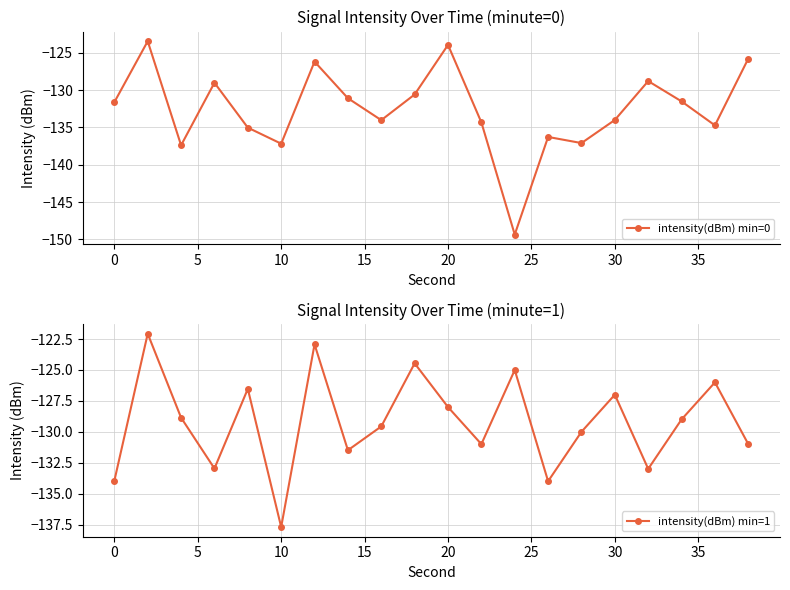

True or false: intensity(dBm) min=0 and intensity(dBm) min=1 intersect in this chart.

True